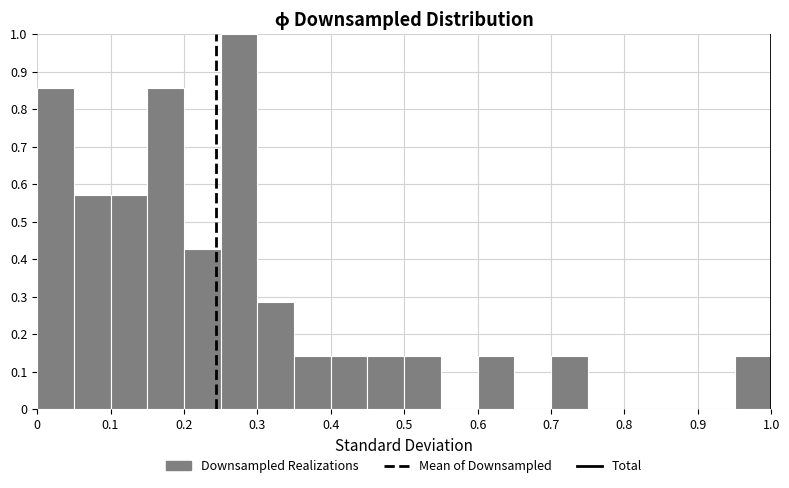

Reading left to right, transcribe this chart: for each bar, give the range it covers on the x-axis and its height. The values are not printed on the chart, so give them approximately, as read against the axis.

0.00 to 0.05: 0.86
0.05 to 0.10: 0.57
0.10 to 0.15: 0.57
0.15 to 0.20: 0.86
0.20 to 0.25: 0.43
0.25 to 0.30: 1.00
0.30 to 0.35: 0.29
0.35 to 0.40: 0.14
0.40 to 0.45: 0.14
0.45 to 0.50: 0.14
0.50 to 0.55: 0.14
0.55 to 0.60: 0
0.60 to 0.65: 0.14
0.65 to 0.70: 0
0.70 to 0.75: 0.14
0.75 to 0.80: 0
0.80 to 0.85: 0
0.85 to 0.90: 0
0.90 to 0.95: 0
0.95 to 1.00: 0.14